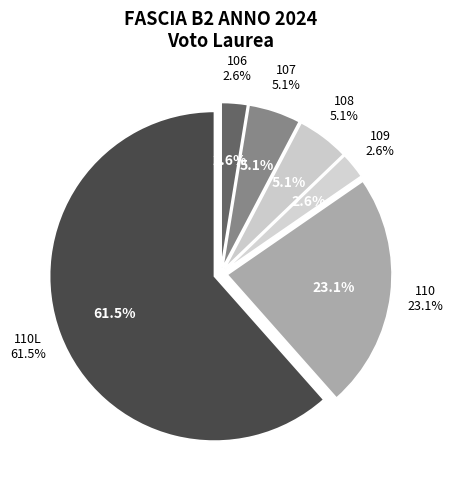

What is the smallest slice in the pie chart?

109